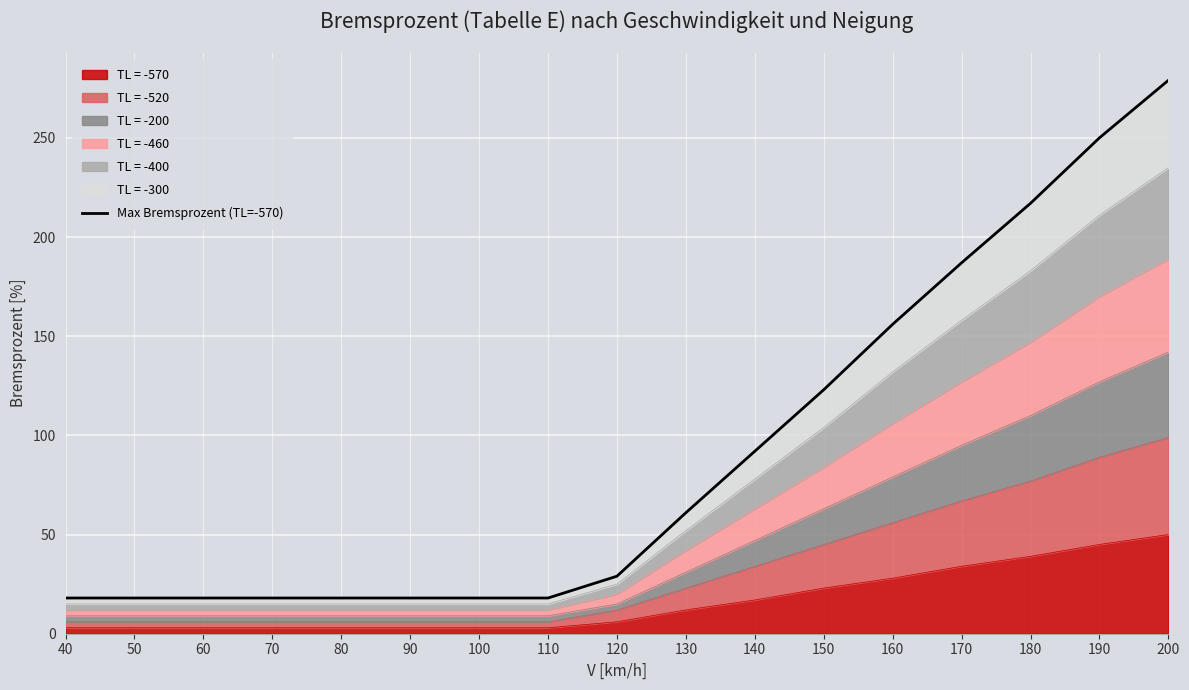

Is it true that TL = -570 equals 34 at 150?

False